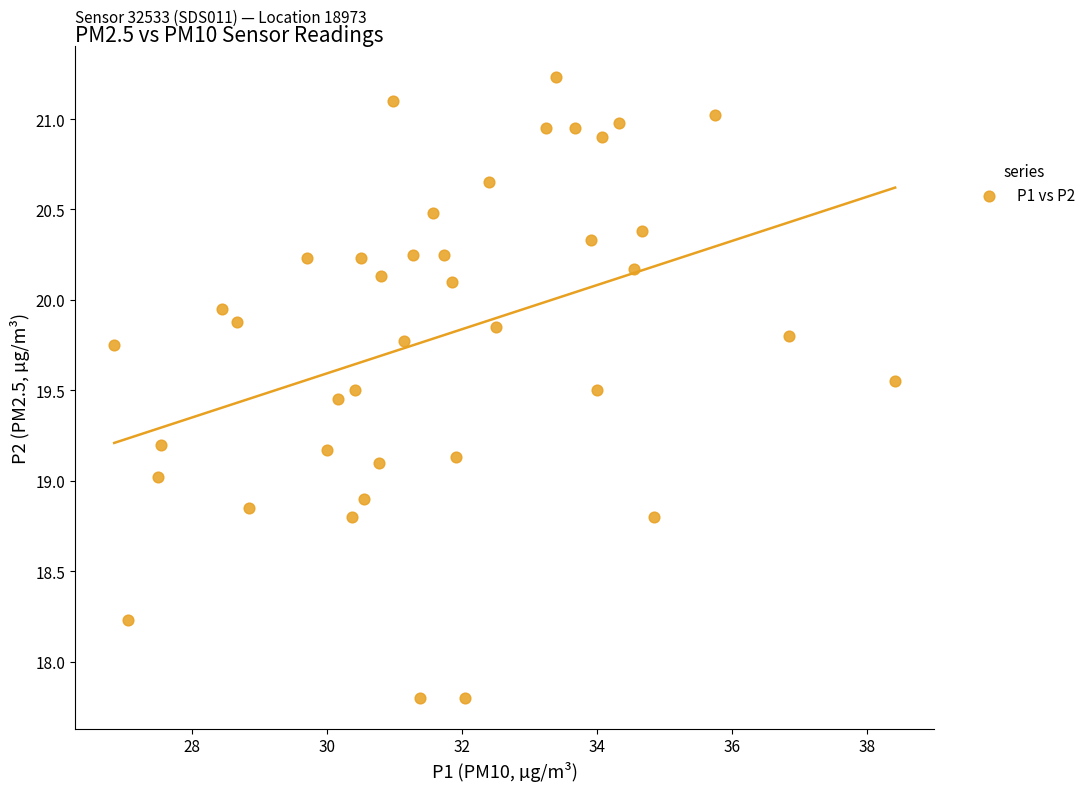

What is the range of Y values (max minus min)?

3.4